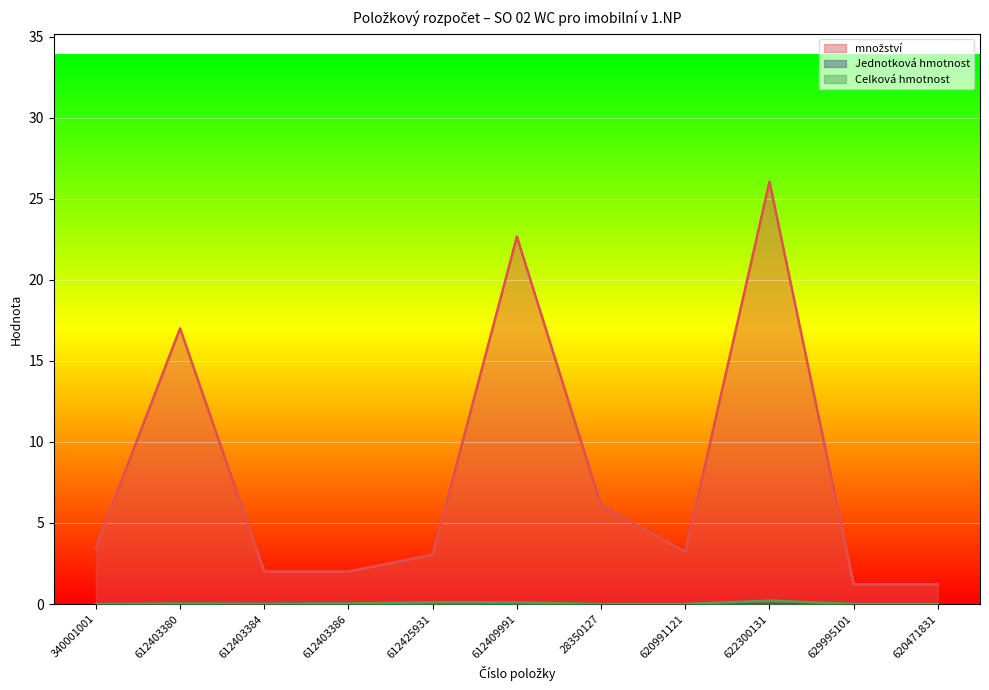

At which label does Jednotková hmotnost reach its minimum?

340001001